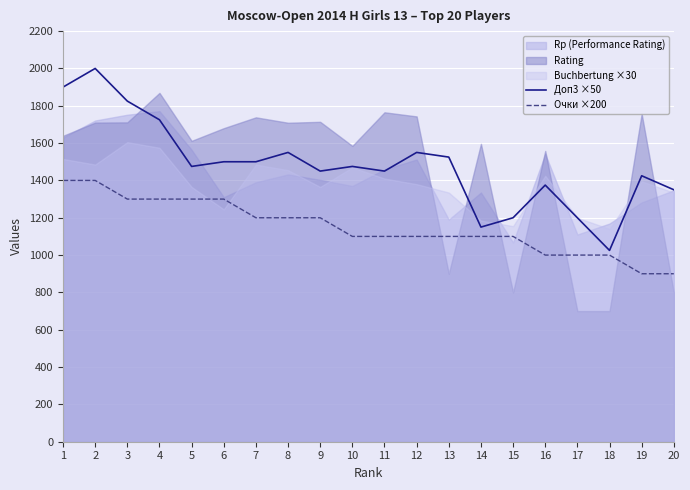

The value of Очки ×200 at 19 is 1416. True or false?

False